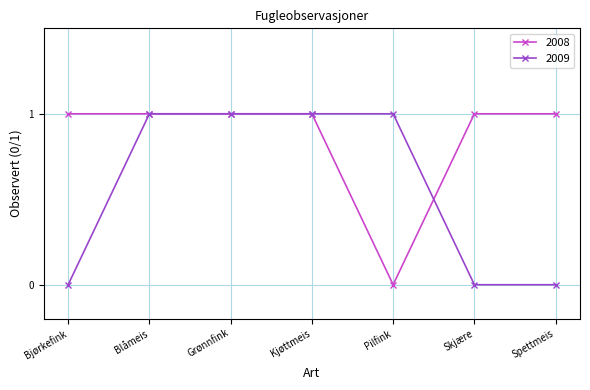

How many values in the 2009 series are below 1?

3